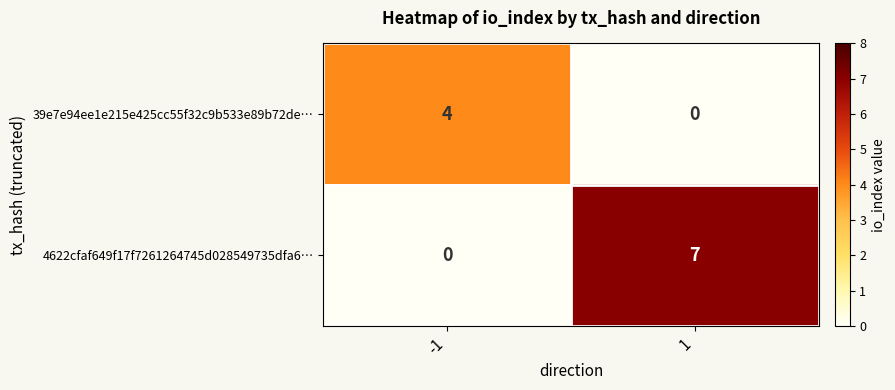

Rank the series by their average value, from highest to lowest.

4622cfaf649f17f7261264745d028549735dfa6…, 39e7e94ee1e215e425cc55f32c9b533e89b72de…